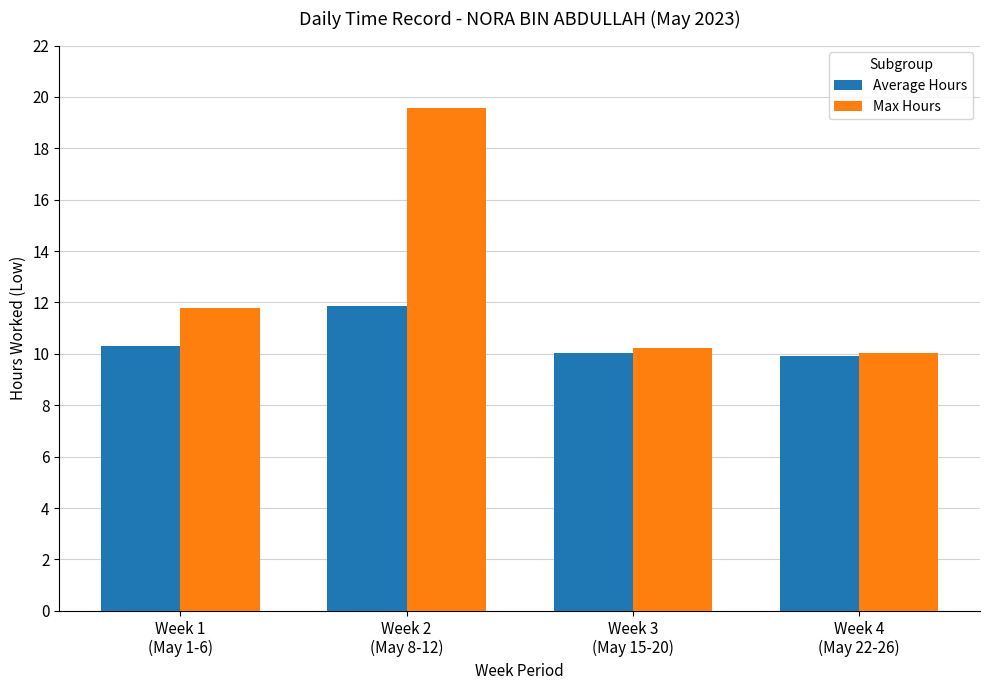

At how many categories does at least one series exceed 11?

2